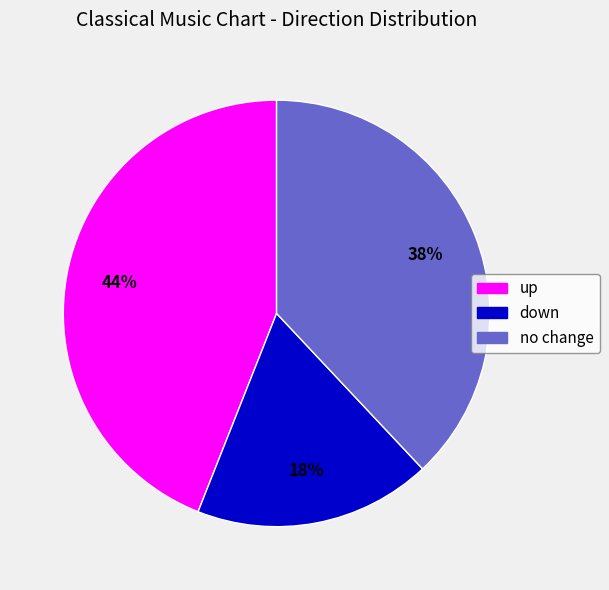

Rank the categories by value from highest to lowest.

up, no change, down